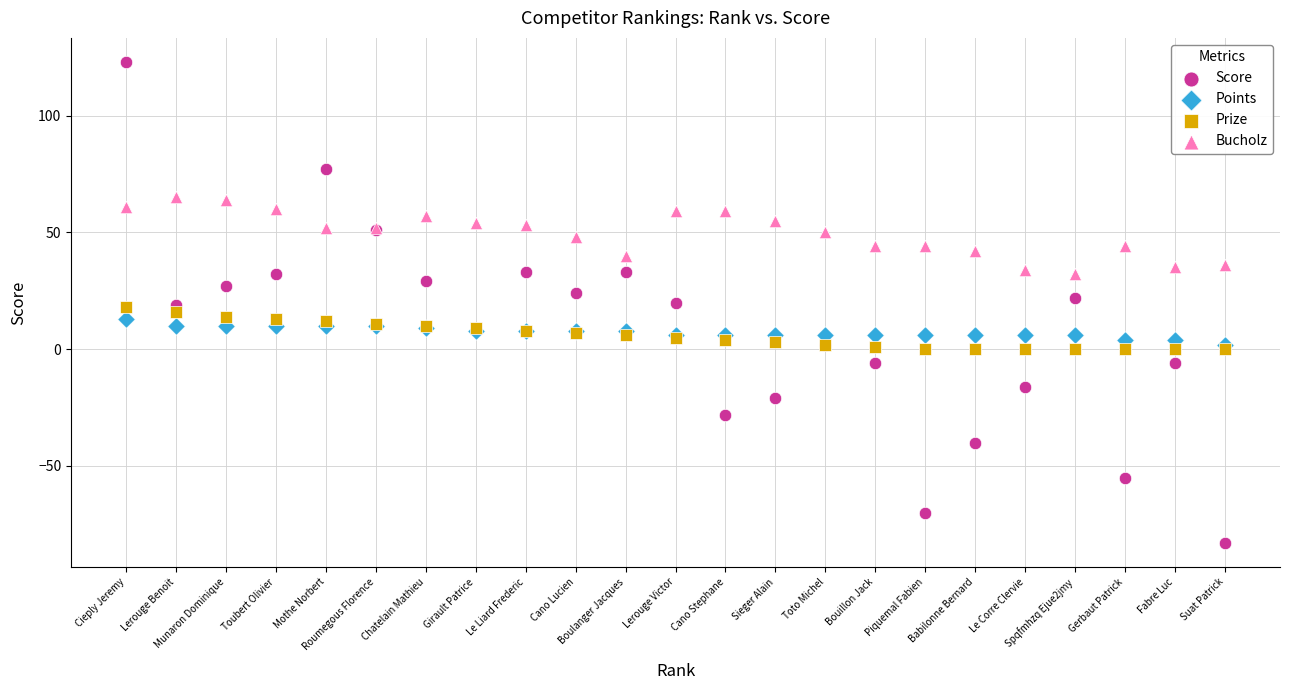

What are all the series names shown in the legend?

Score, Points, Prize, Bucholz